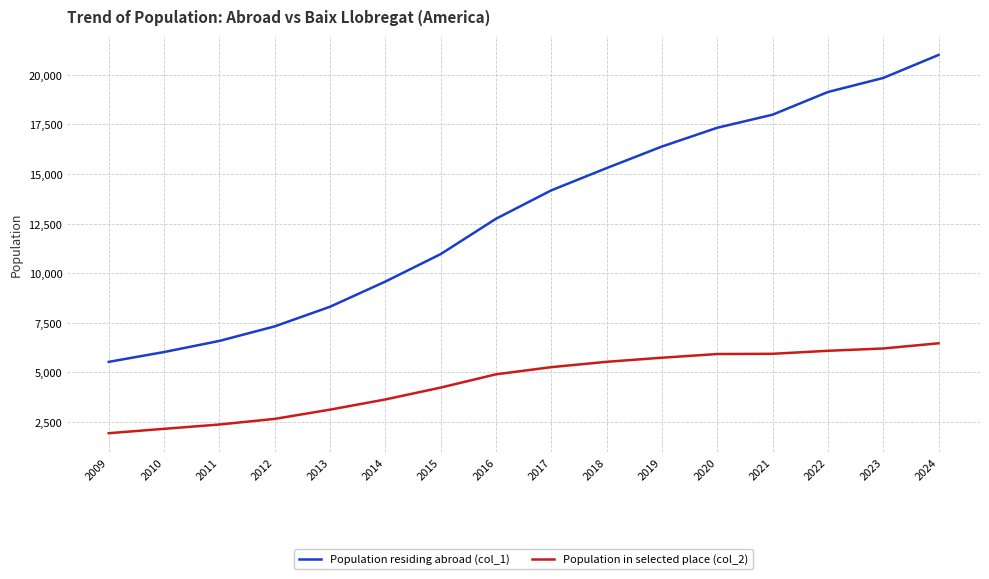

At which label is Population residing abroad (col_1) closest to 13264?

2016